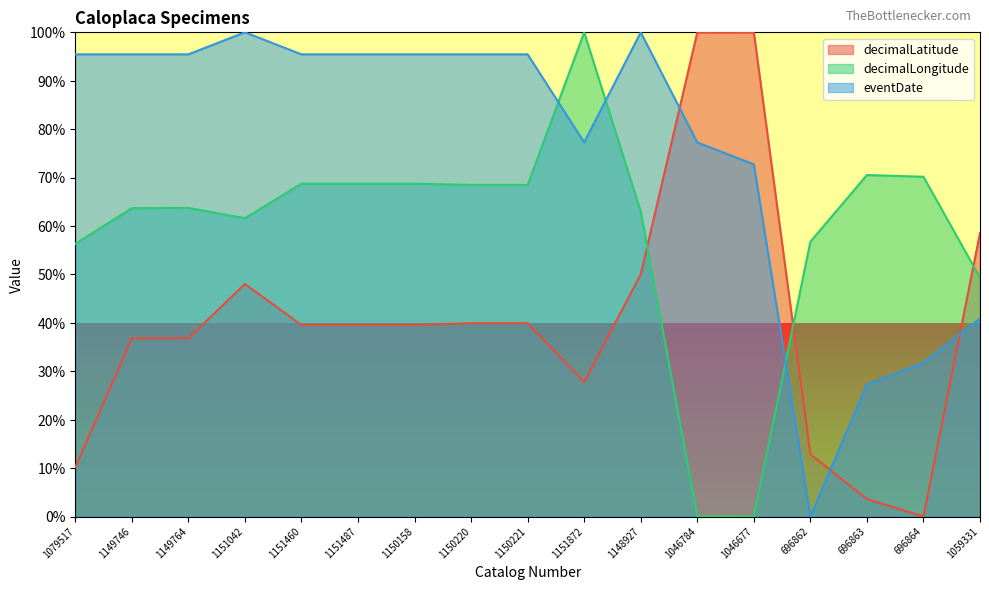

What is the approximate value of eventDate at 1151460?

95.5